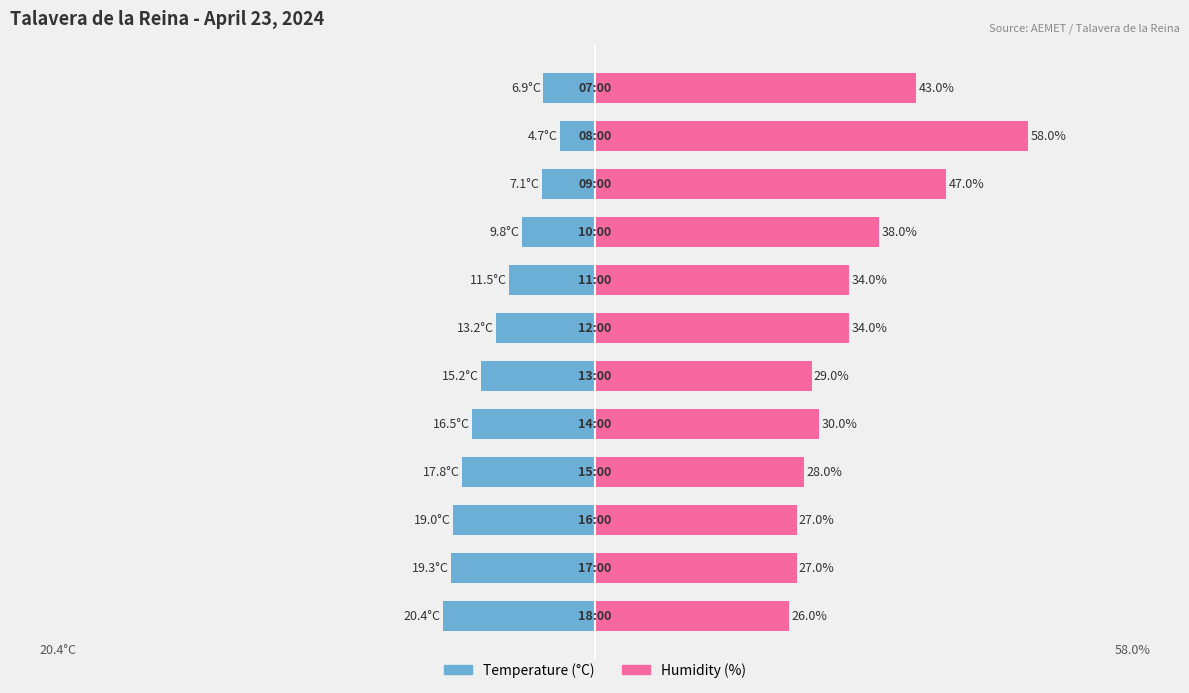

What are all the series names shown in the legend?

Temperature (C), Humidity (%)